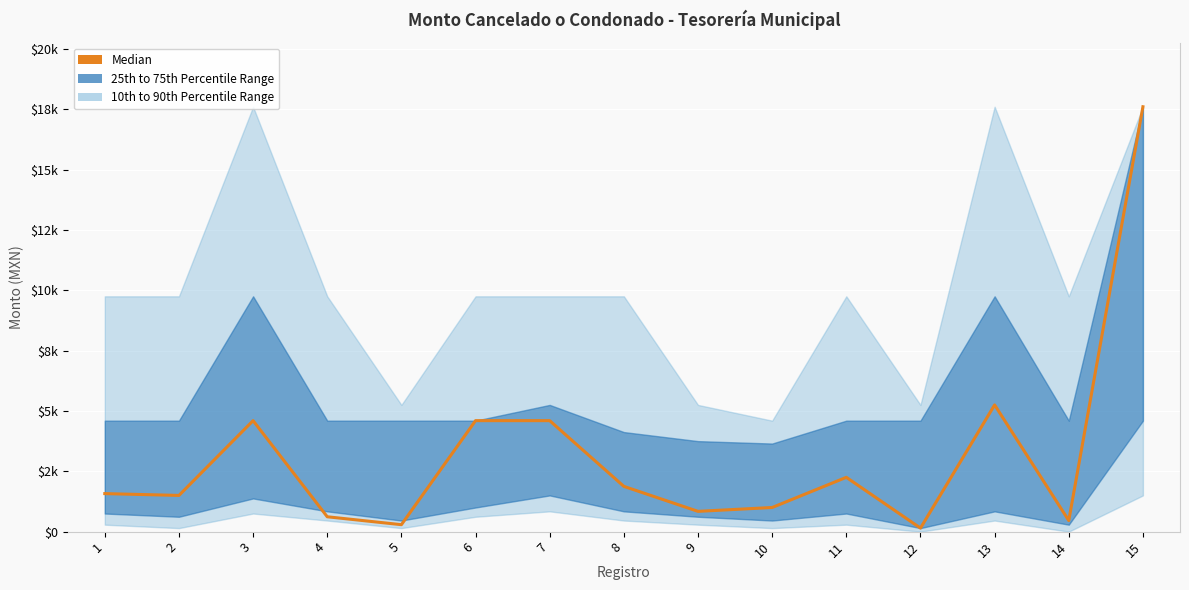

List the labels in order of value, smallest first.

12, 5, 14, 4, 9, 10, 2, 1, 8, 11, 3, 6, 7, 13, 15